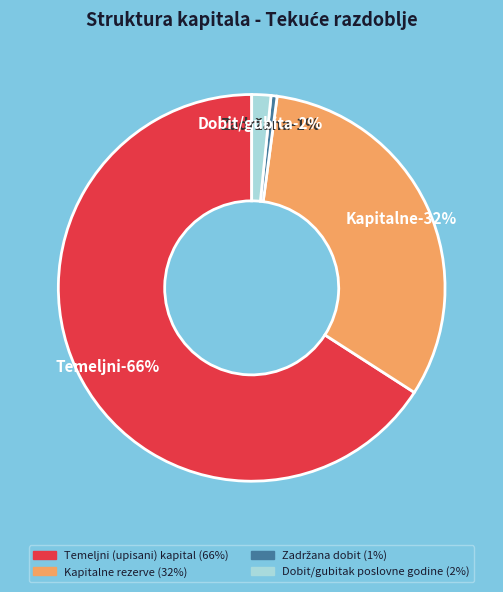

Which slice is the largest?

Temeljni (upisani) kapital